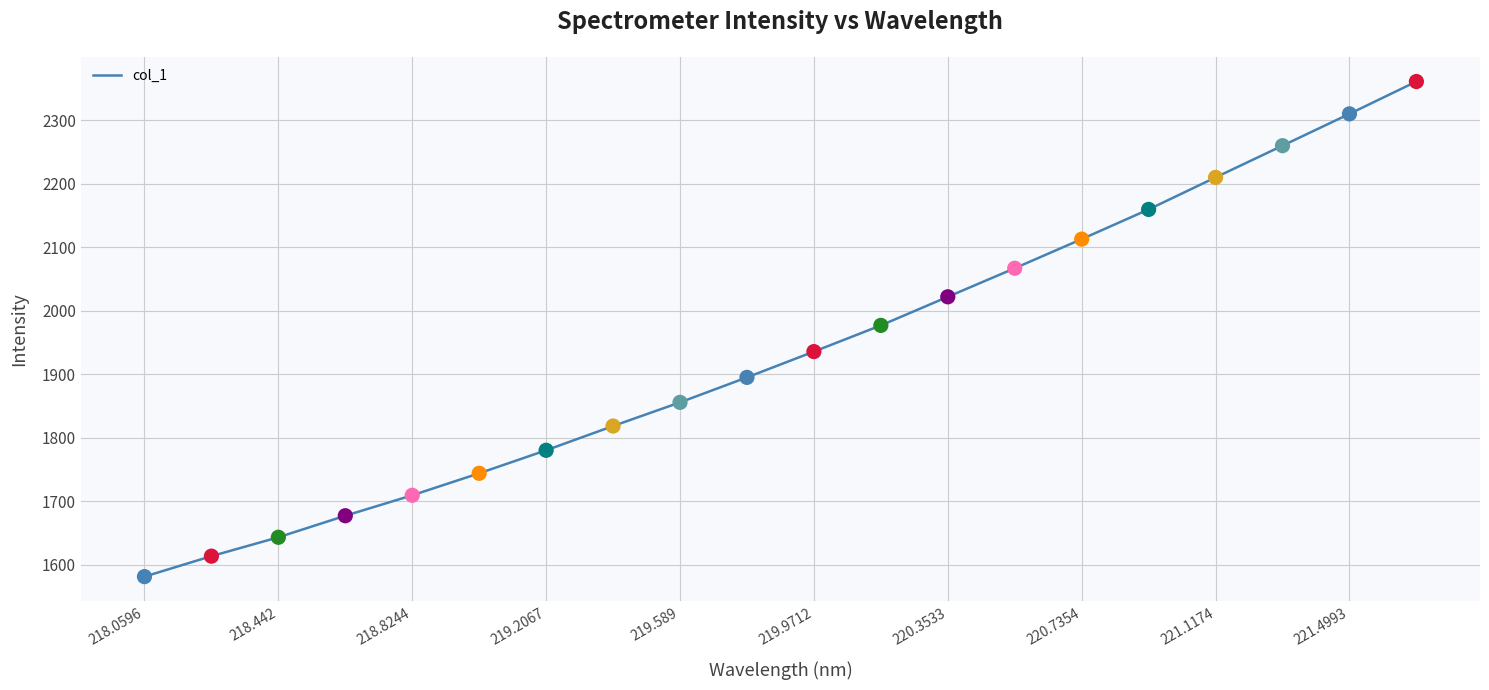

What is the greatest value displayed?

2360.7